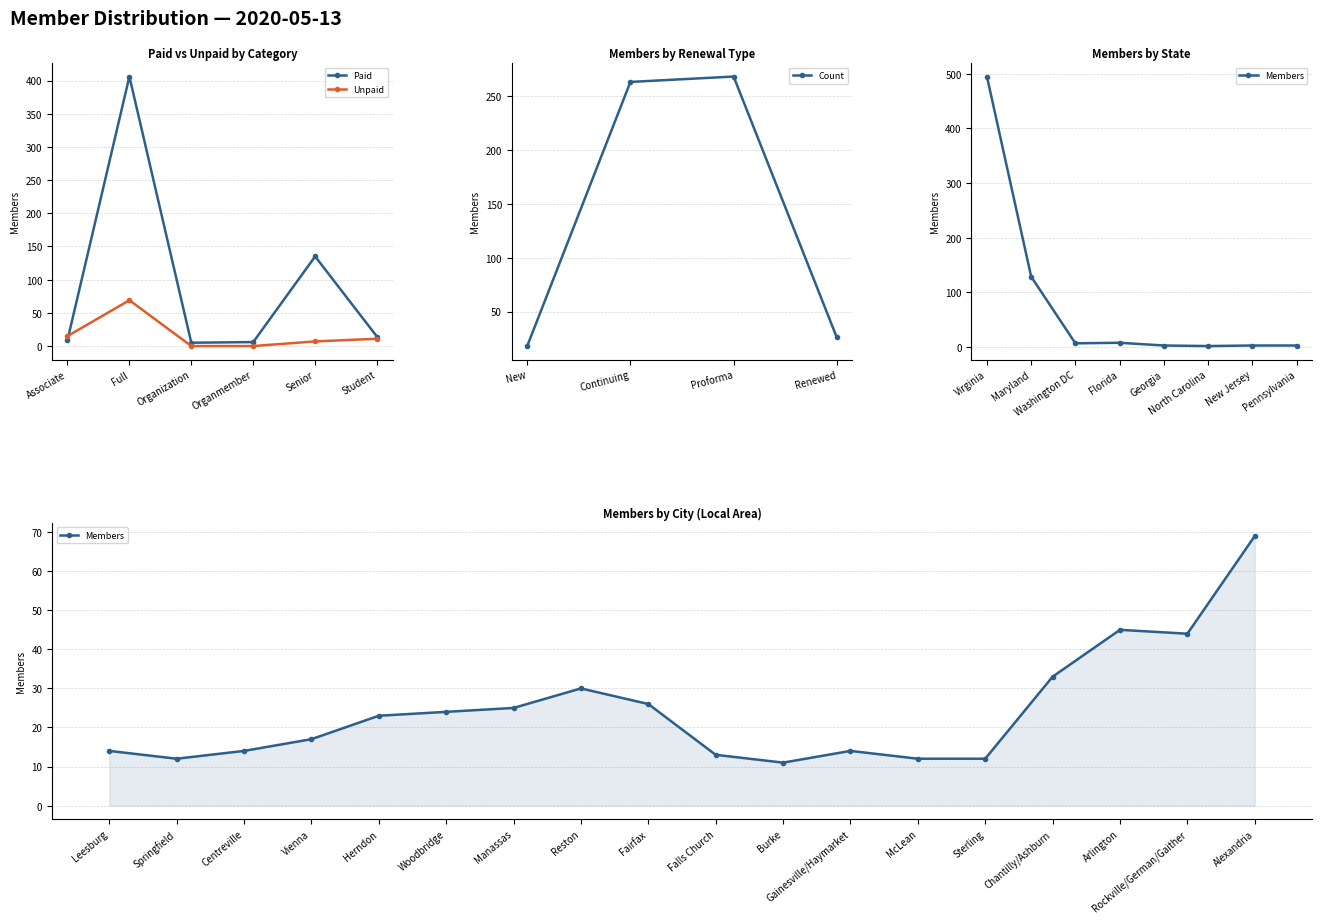

What is the maximum value for Unpaid?

69